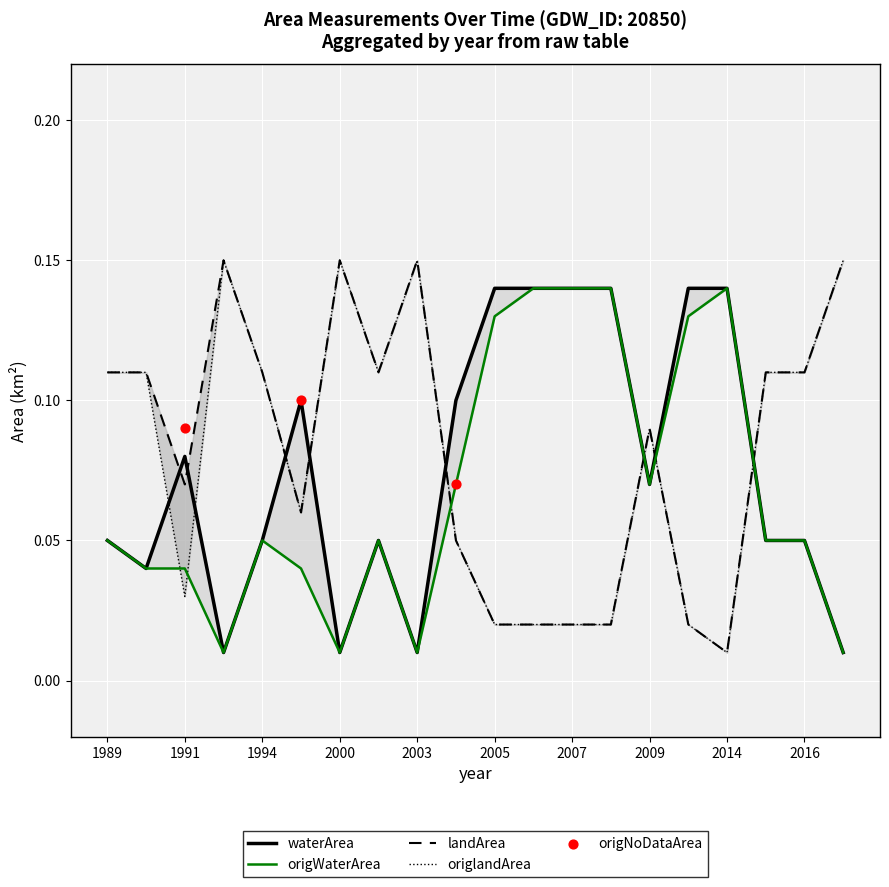

At which category is the sum across all series the highest?

1989